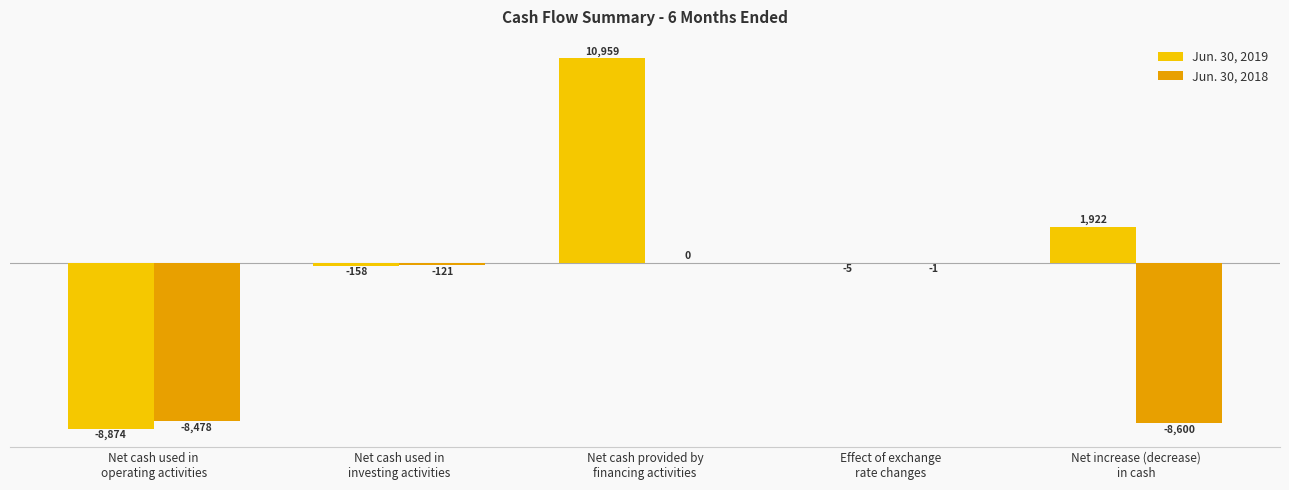

What is the greatest value displayed?

10959